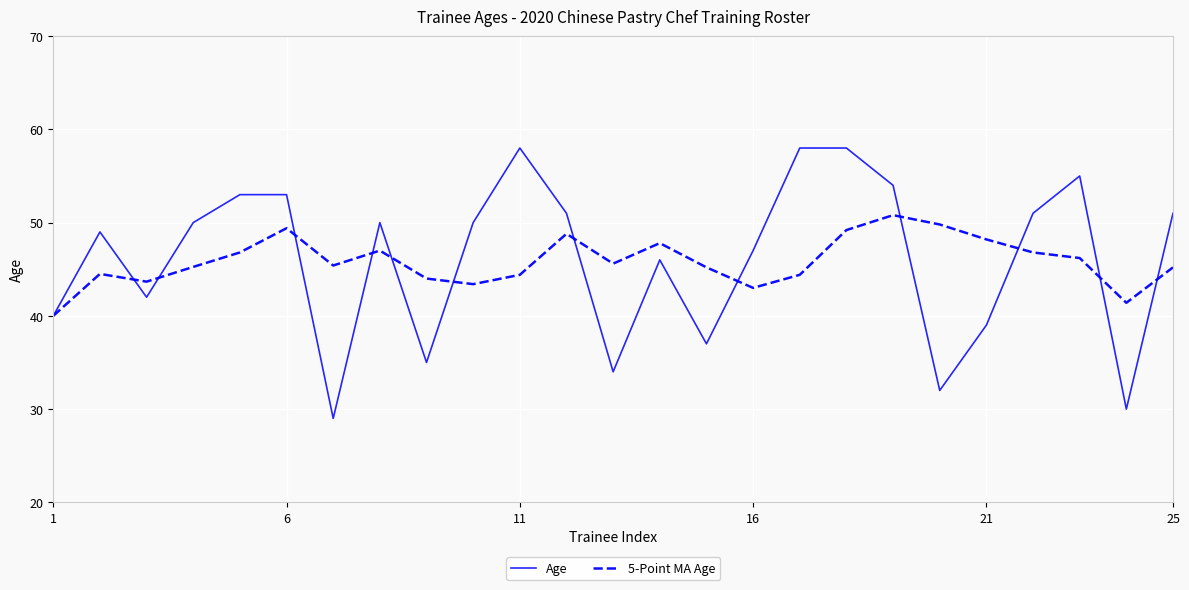

Rank the series by their maximum value, from highest to lowest.

Age, 5-Point MA Age